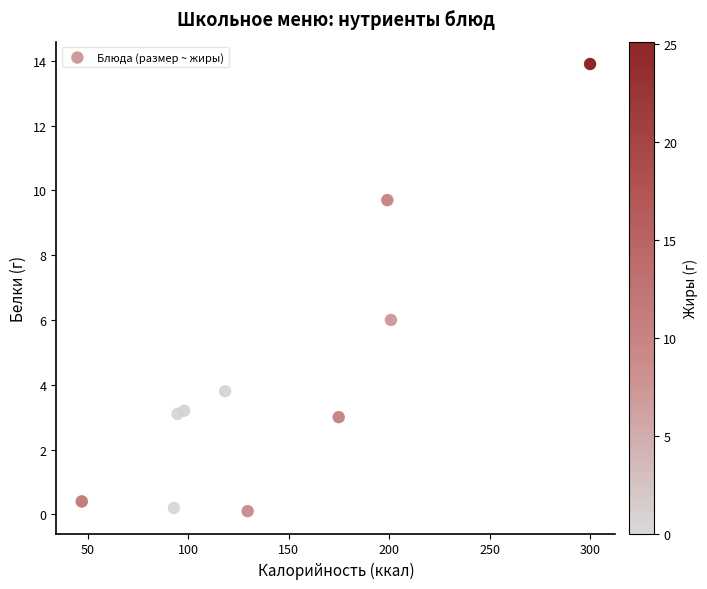

What Y value in the scatter plot is closest to 7?

6.0